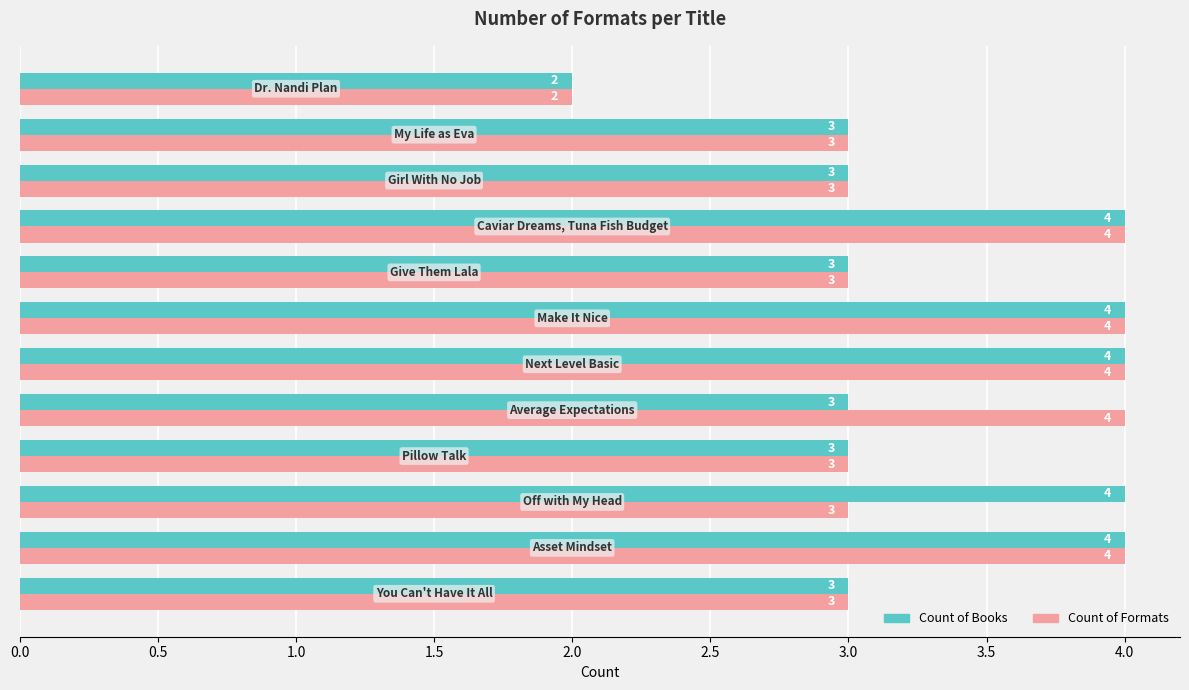

What is the maximum value shown in the chart?

4